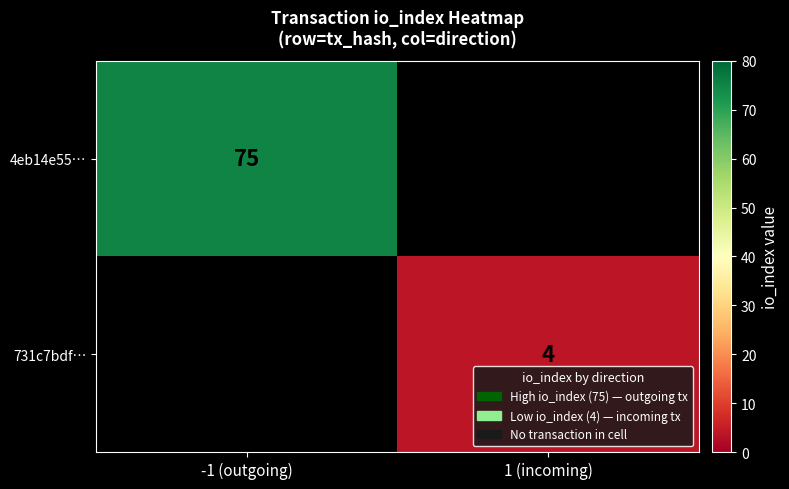

Is it true that 4eb14e55… equals 75 at -1 (outgoing)?

True